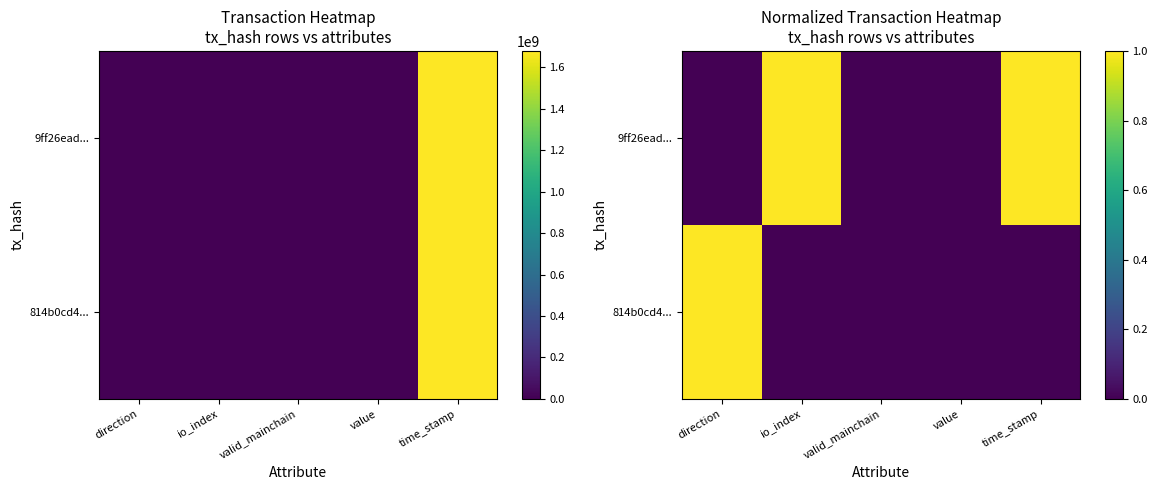

At which label does 9ff26ead... reach its peak?

io_index